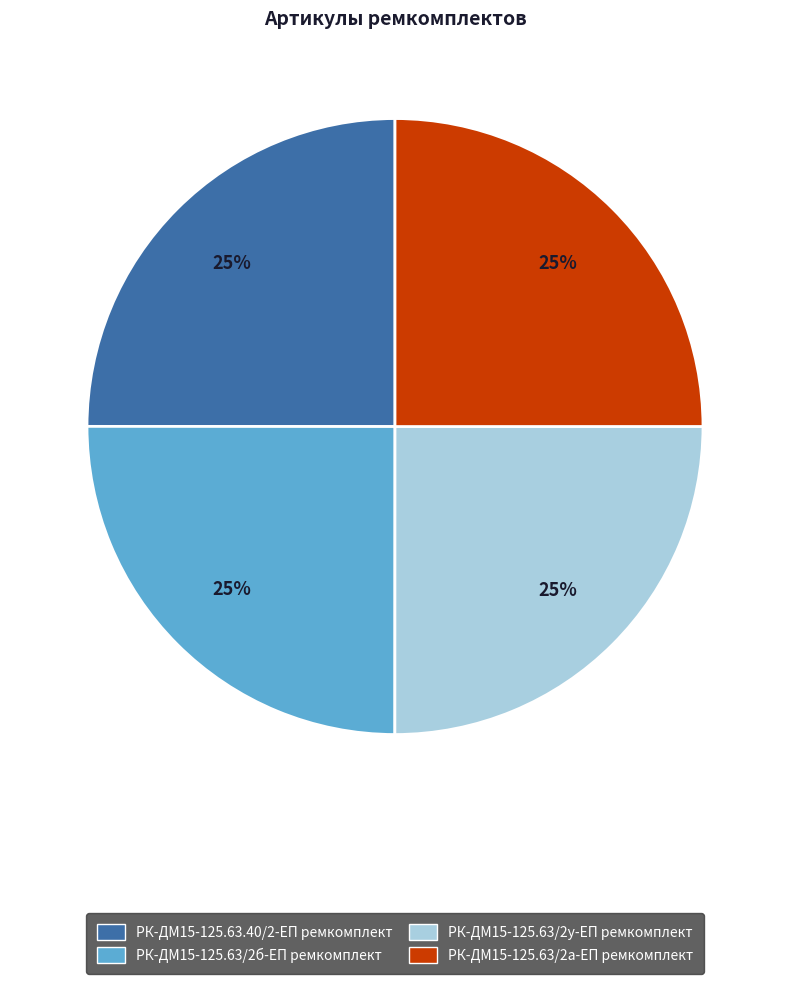

What is the ratio of the value at РК-ДМ15-125.63/2у-ЕП ремкомплект to the value at РК-ДМ15-125.63/2а-ЕП ремкомплект?

1.0